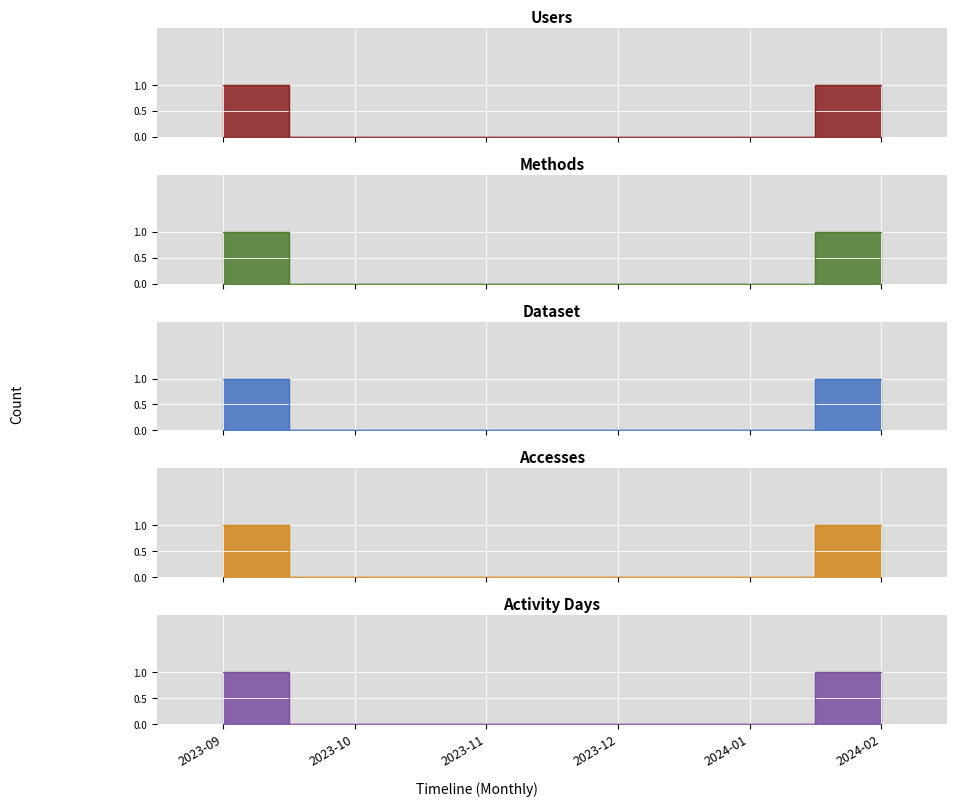

Which series has the largest range (max minus min)?

Users